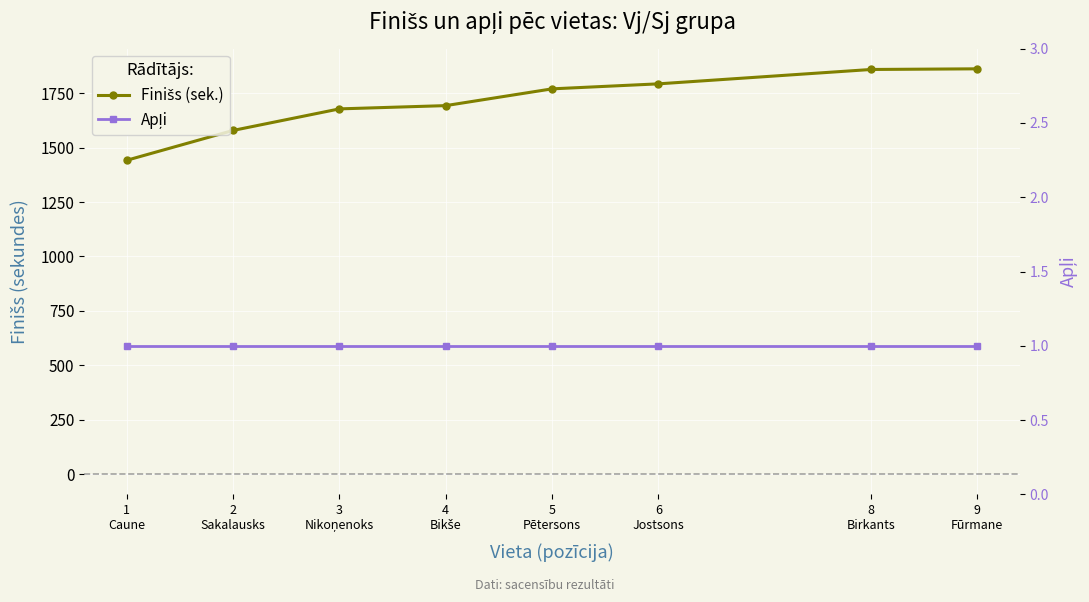

True or false: Finišs (sek.) has more than 0 interior local peaks.

False